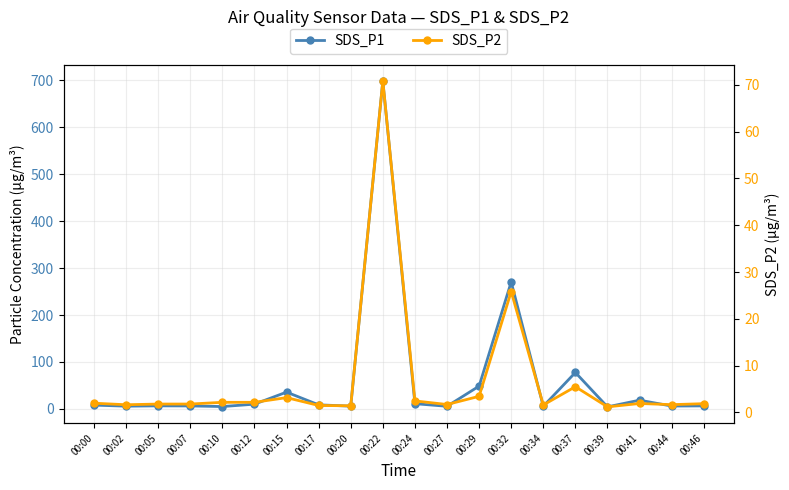

At which label does SDS_P2 reach its peak?

00:22